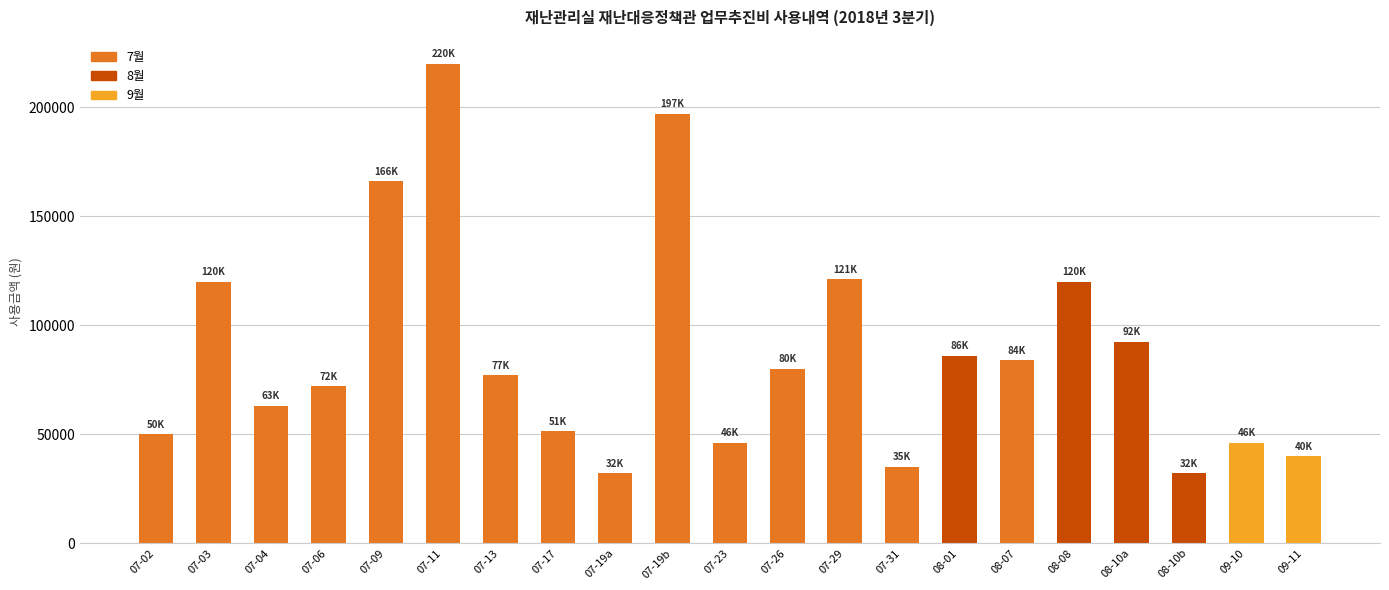

True or false: the data shows 40314 at 07-13.

False